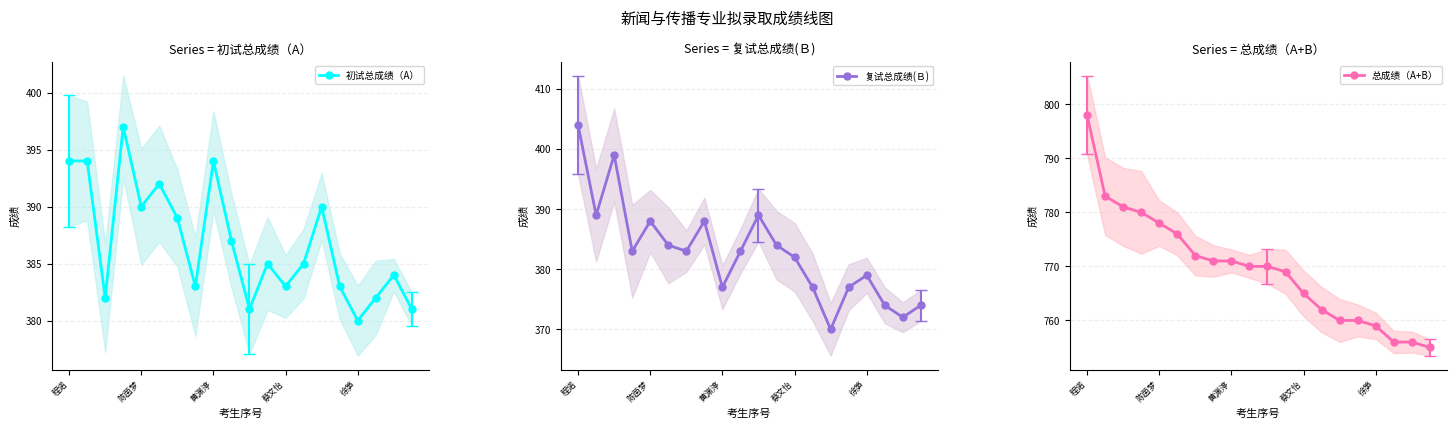

Reading left to right, transcribe all the data shown in this chart.

初试总成绩（A）: 394	394	382	397	390	392	389	383	394	387	381	385	383	385	390	383	380	382	384	381
复试总成绩(Ｂ): 404	389	399	383	388	384	383	388	377	383	389	384	382	377	370	377	379	374	372	374
总成绩（A+B）: 798	783	781	780	778	776	772	771	771	770	770	769	765	762	760	760	759	756	756	755